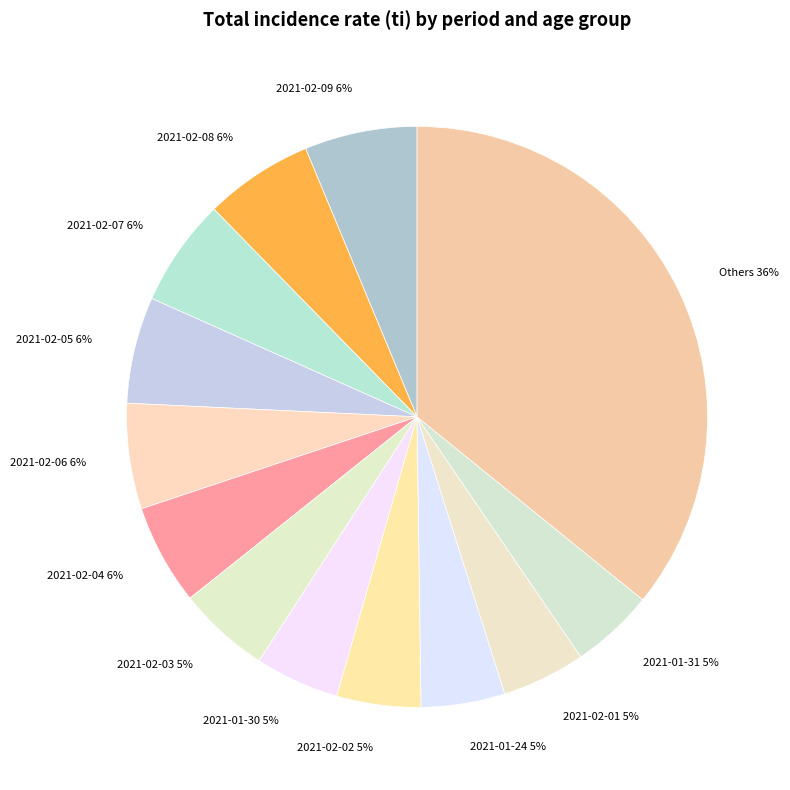

Is there a majority slice in this chart?

No